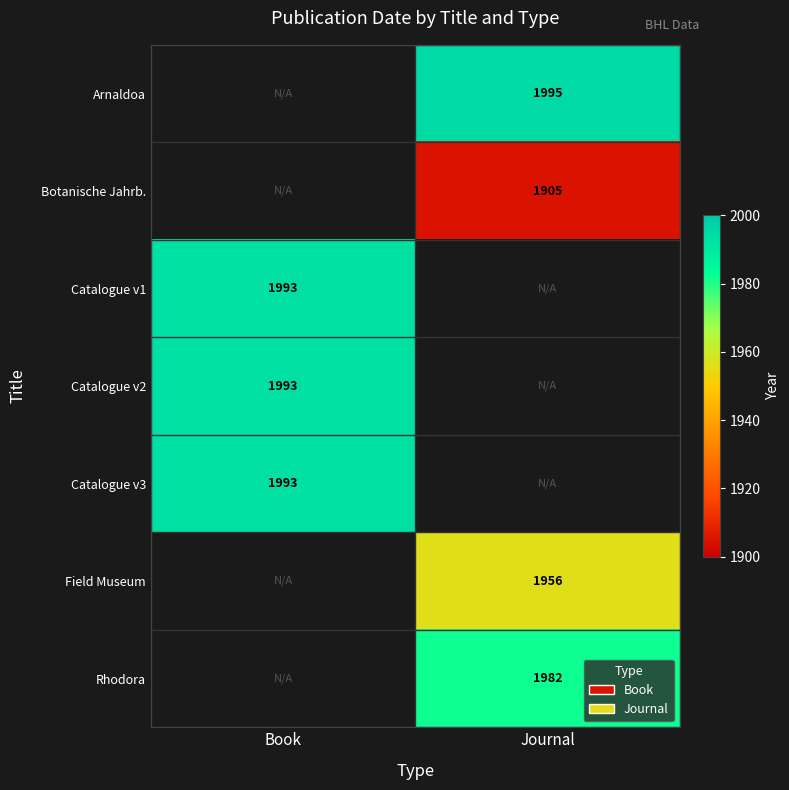

The Catalogue v3 series shows 3413 at Book. True or false?

False